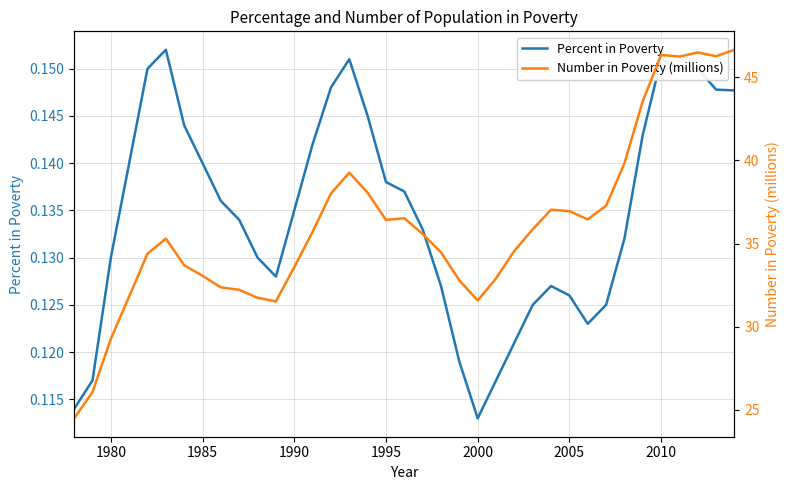

How many data points in Number in Poverty (millions) are less than 35?

17